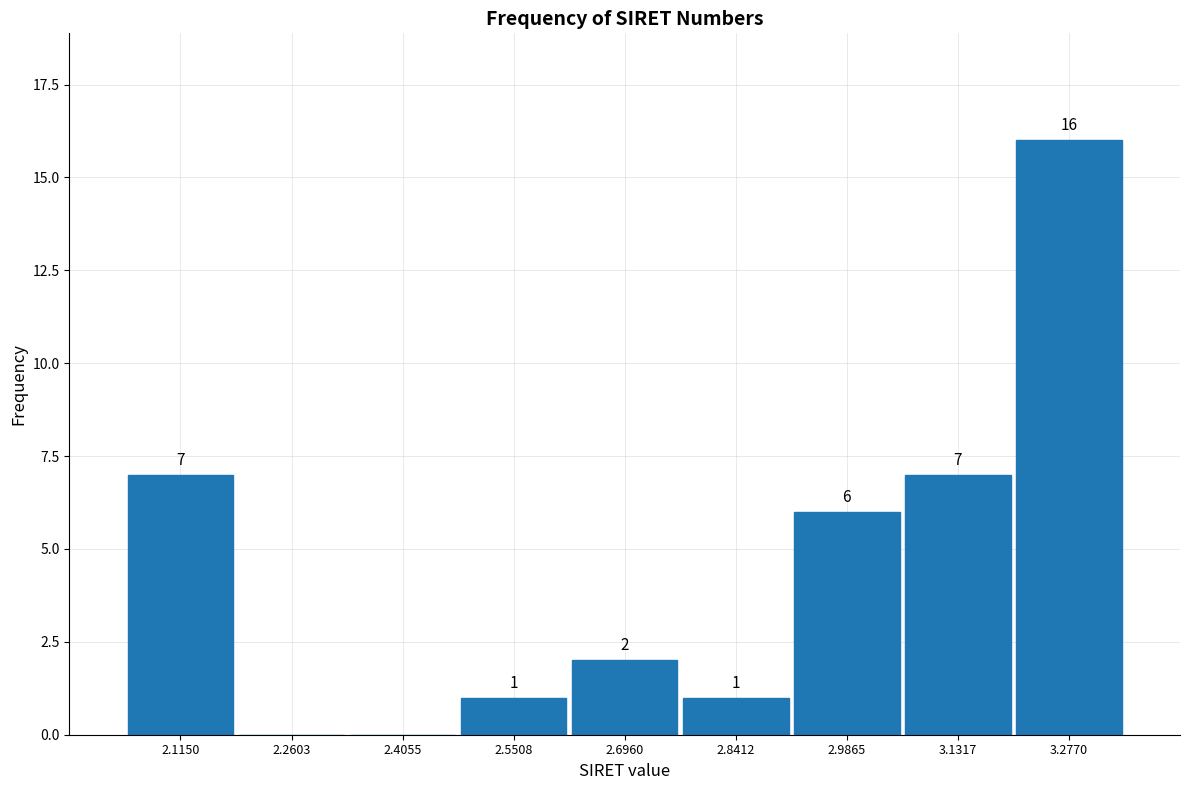

Reading left to right, what are all the values shown in this chart?

2.1150=7	2.2603=0	2.4055=0	2.5508=1	2.6960=2	2.8412=1	2.9865=6	3.1317=7	3.2770=16